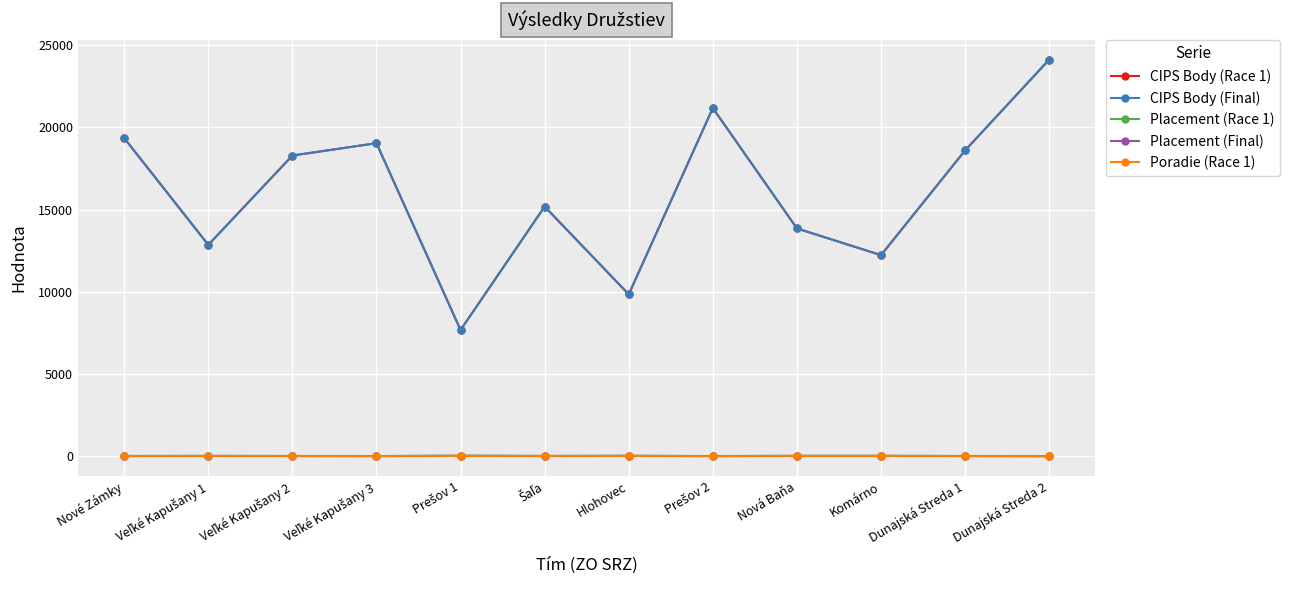

At Veľké Kapušany 2, list the series in order from largest to smallest.

CIPS Body (Race 1), CIPS Body (Final), Placement (Race 1), Placement (Final), Poradie (Race 1)